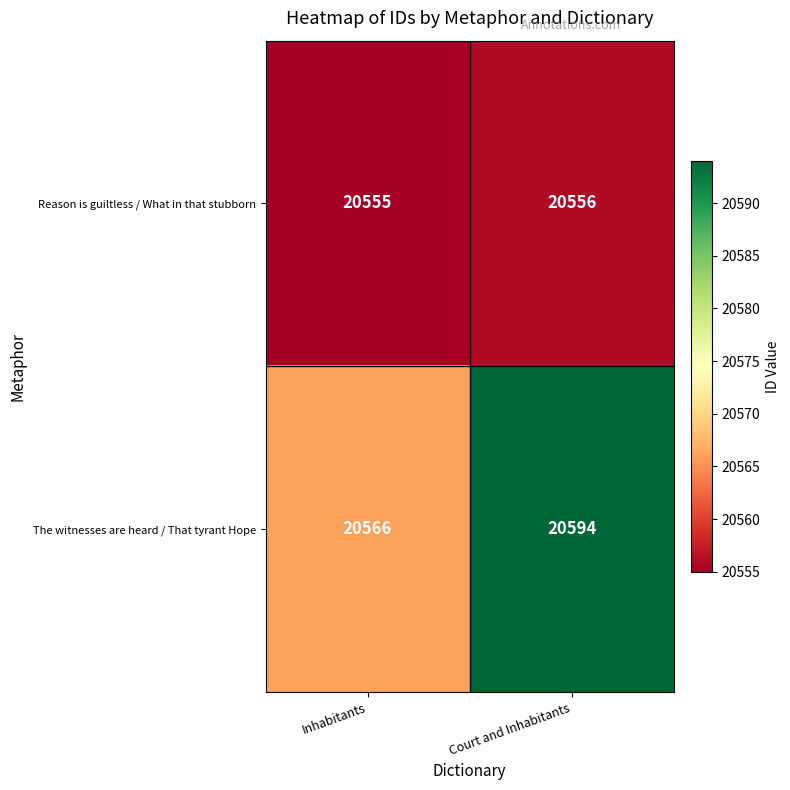

What is the difference between the highest and lowest values at Court and Inhabitants?

38